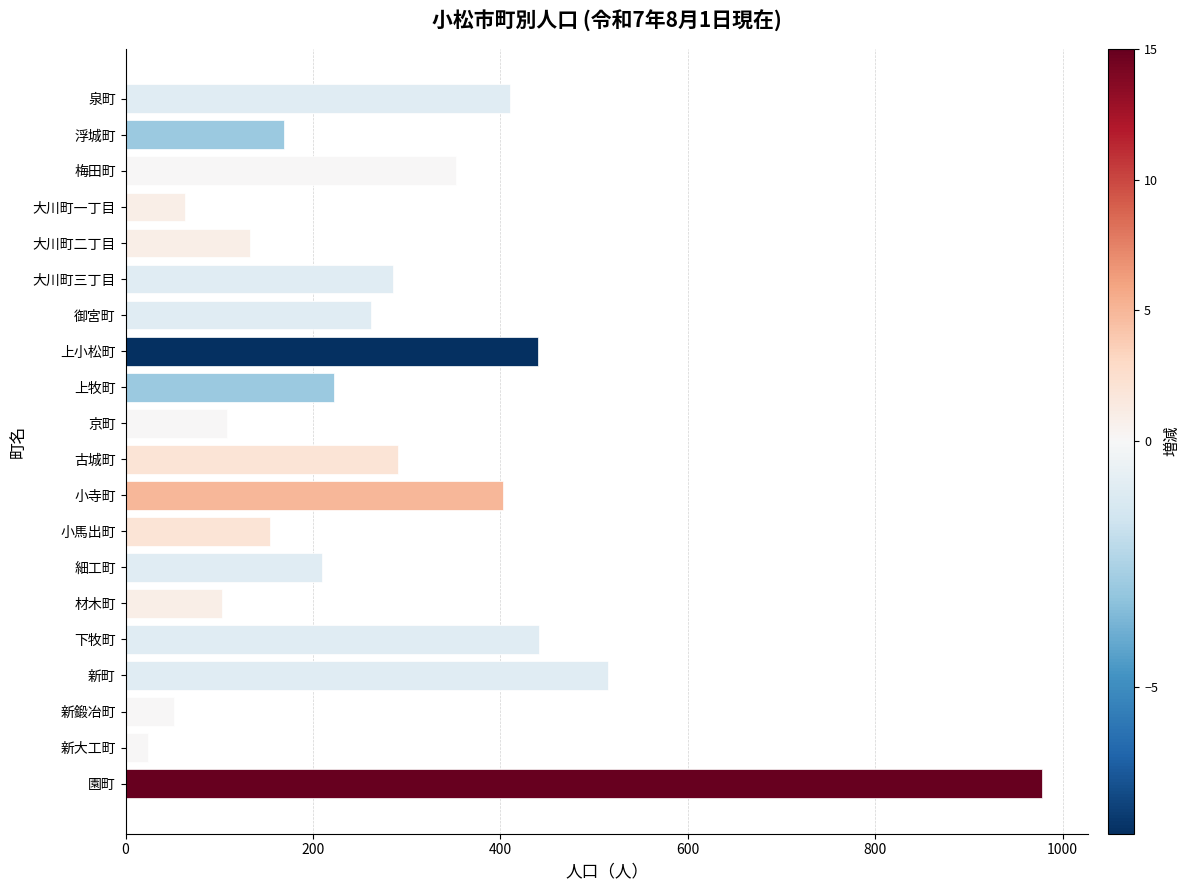

The value at 梅田町 is 353. True or false?

True